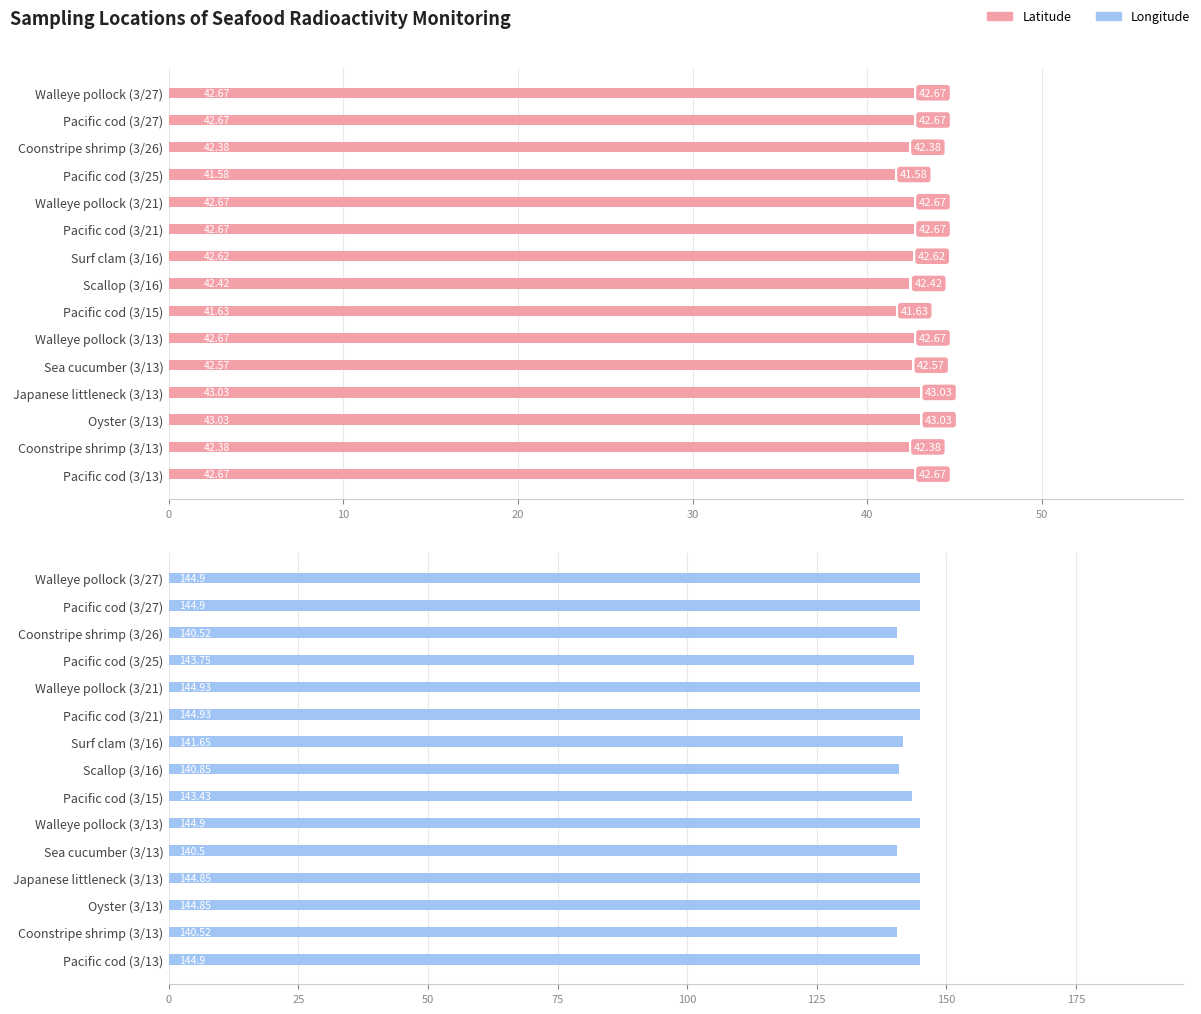

Which series has the widest spread of values?

Longitude